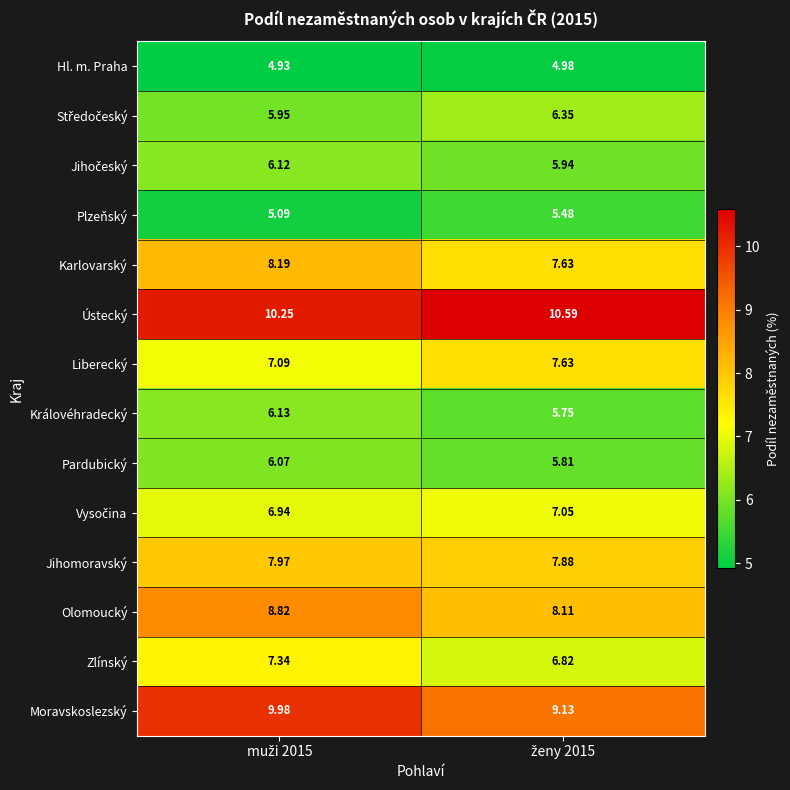

Which series has the largest total across all categories?

Ústecký